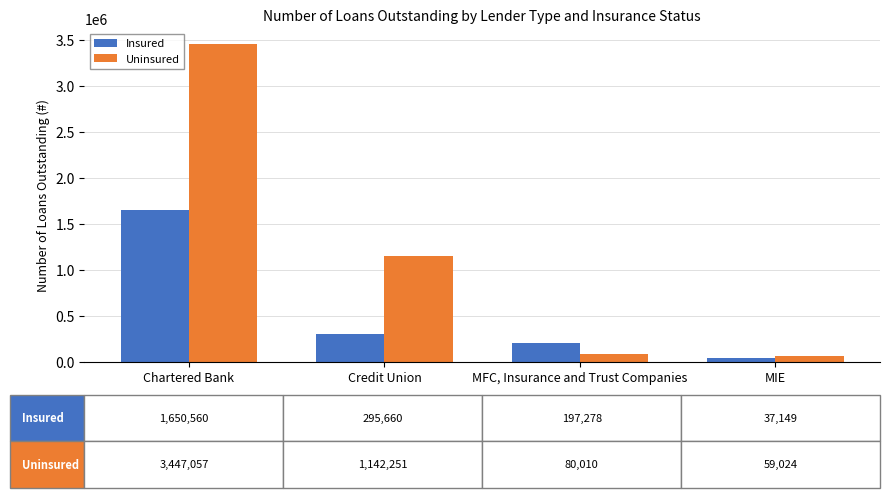

What is the label of the 1st bar from the right?

MIE